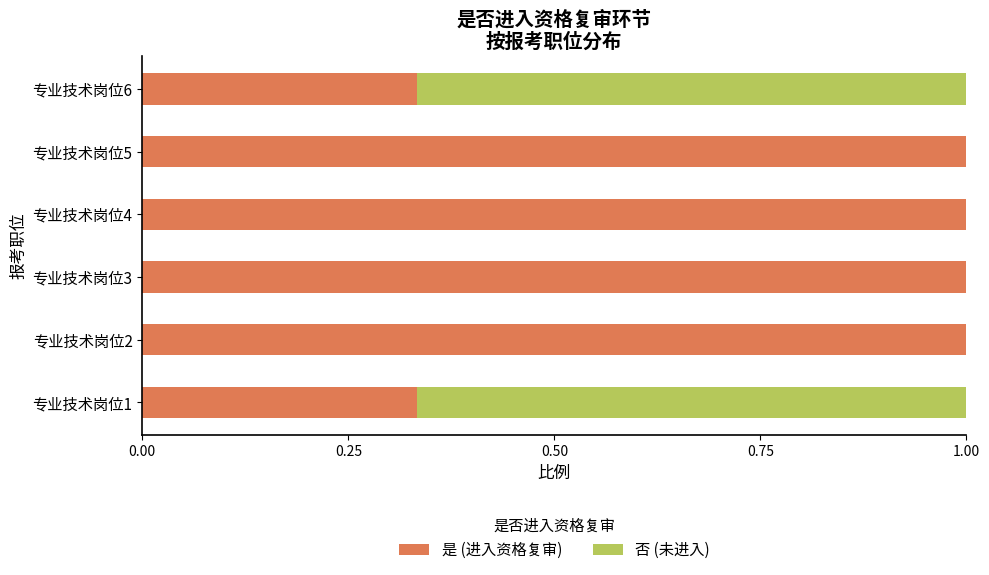

The value of 是 (进入资格复审) at 专业技术岗位3 is 1.5. True or false?

False